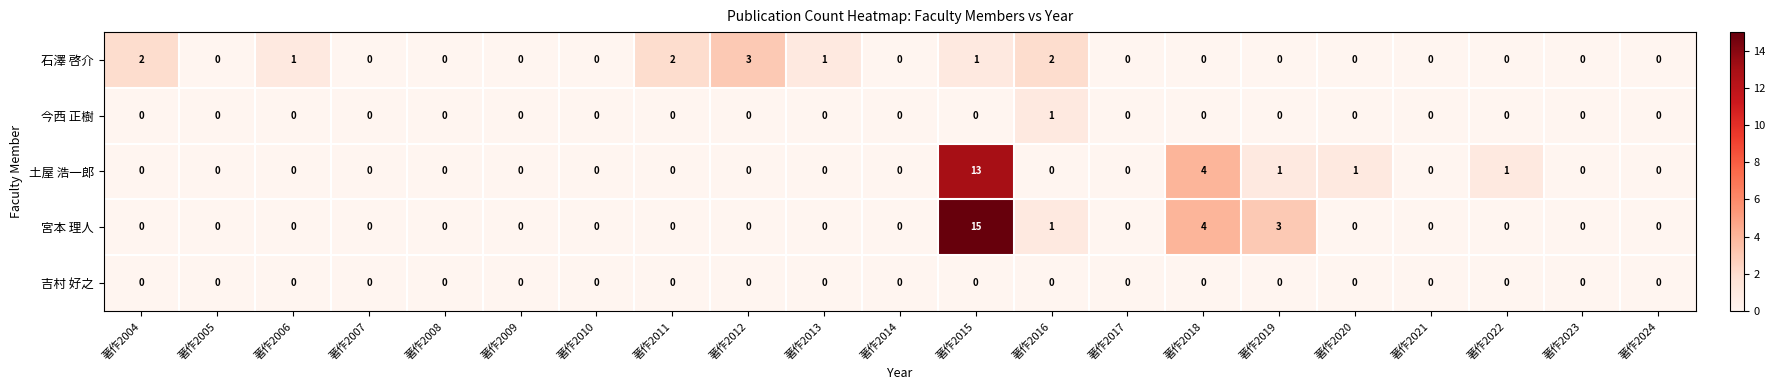

Count the 石澤 啓介 values in the range 0 to 1.

17